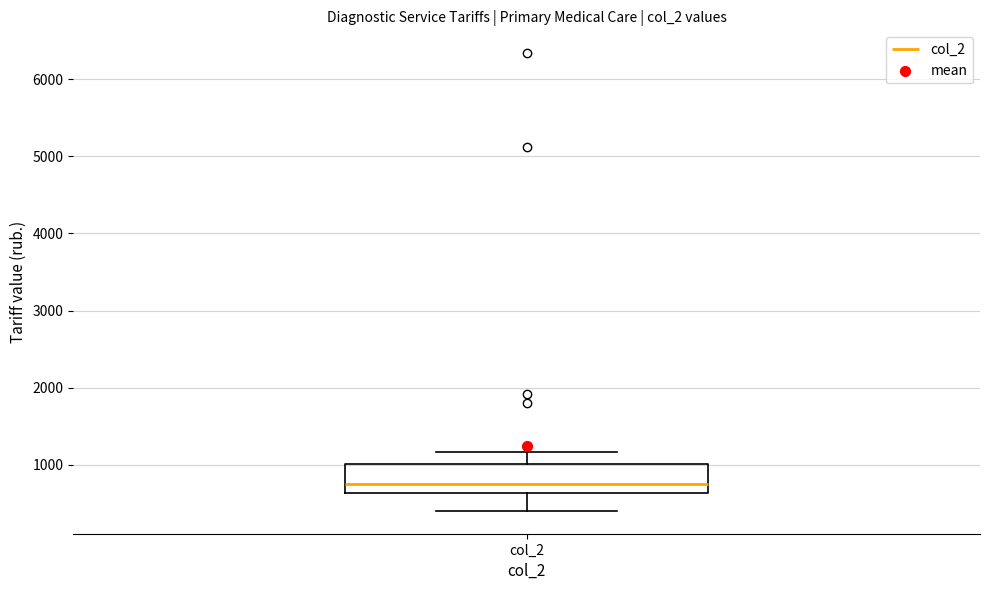

Read this box plot against the y-axis: the position of the median line, the range covered by the box, and the ends of both whiskers. The values are not printed on the chart, so give them approximately, as read against the axis.

median 800, box 600 to 1000, whiskers 400 to 1200